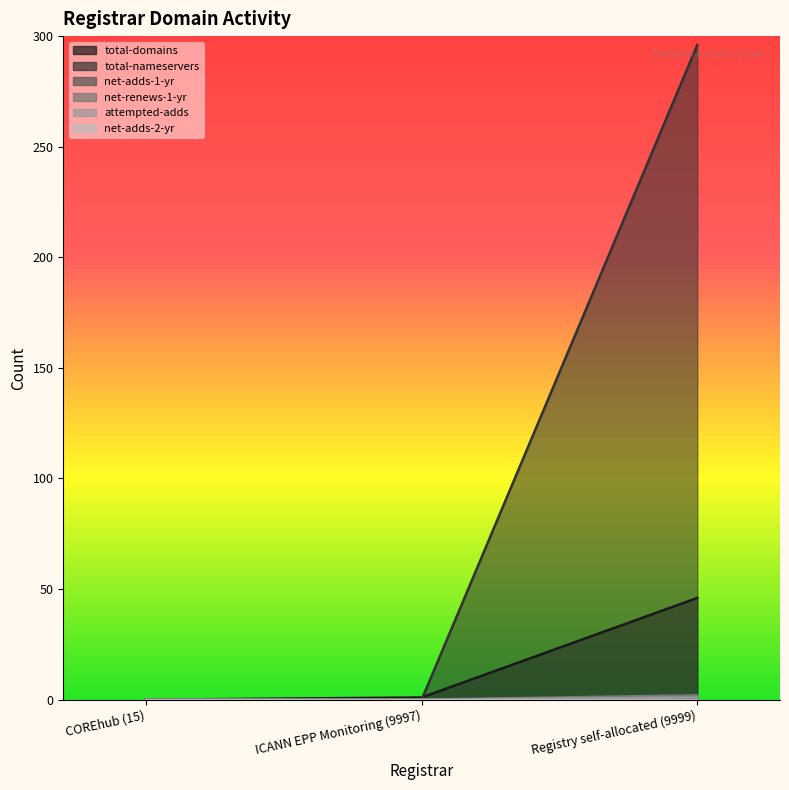

Which series changed the most between COREhub (15) and Registry self-allocated (9999)?

total-nameservers